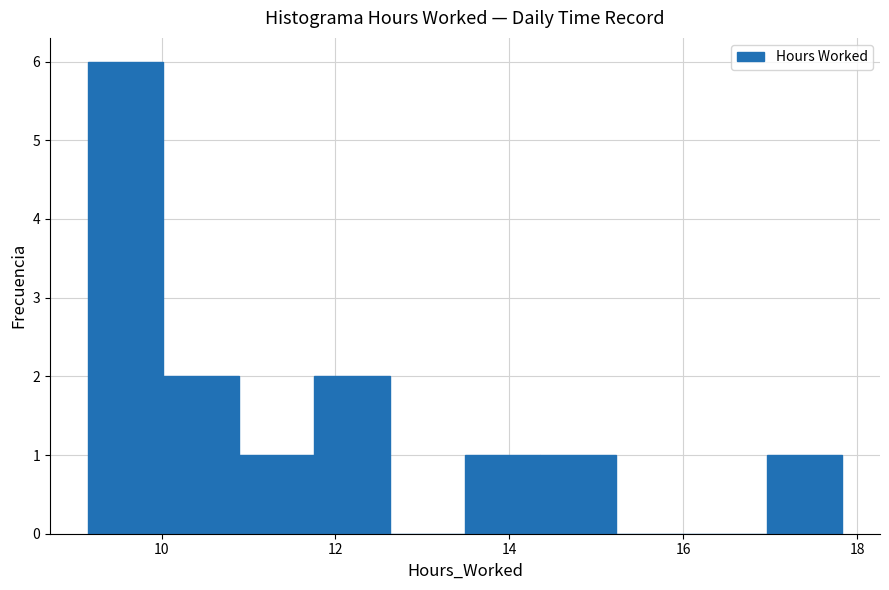

Over which range of the x-axis is the bar tallest?

9.2 to 10.0